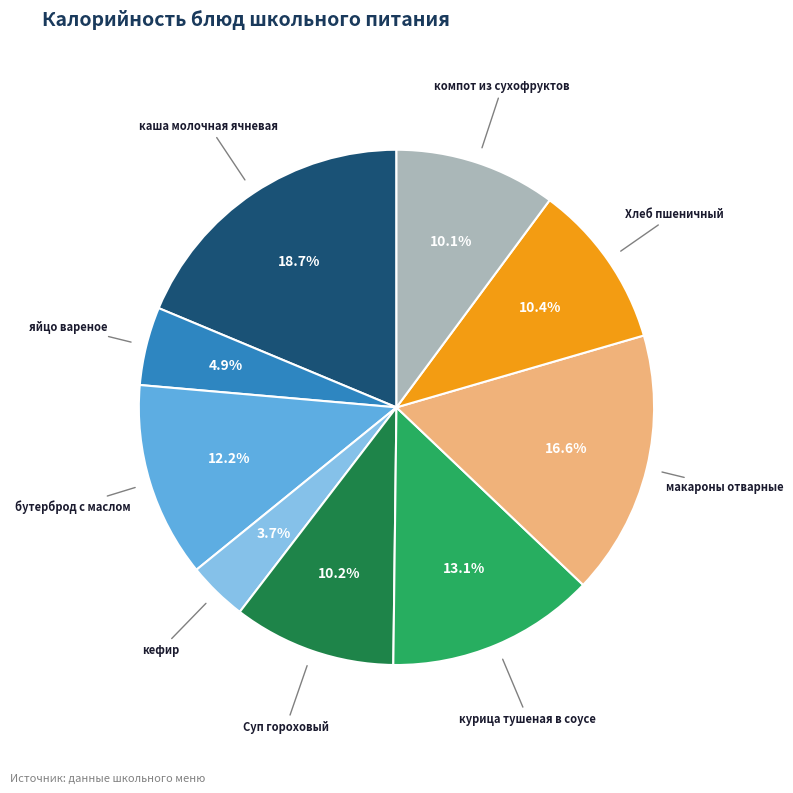

Does any single category account for the majority?

No